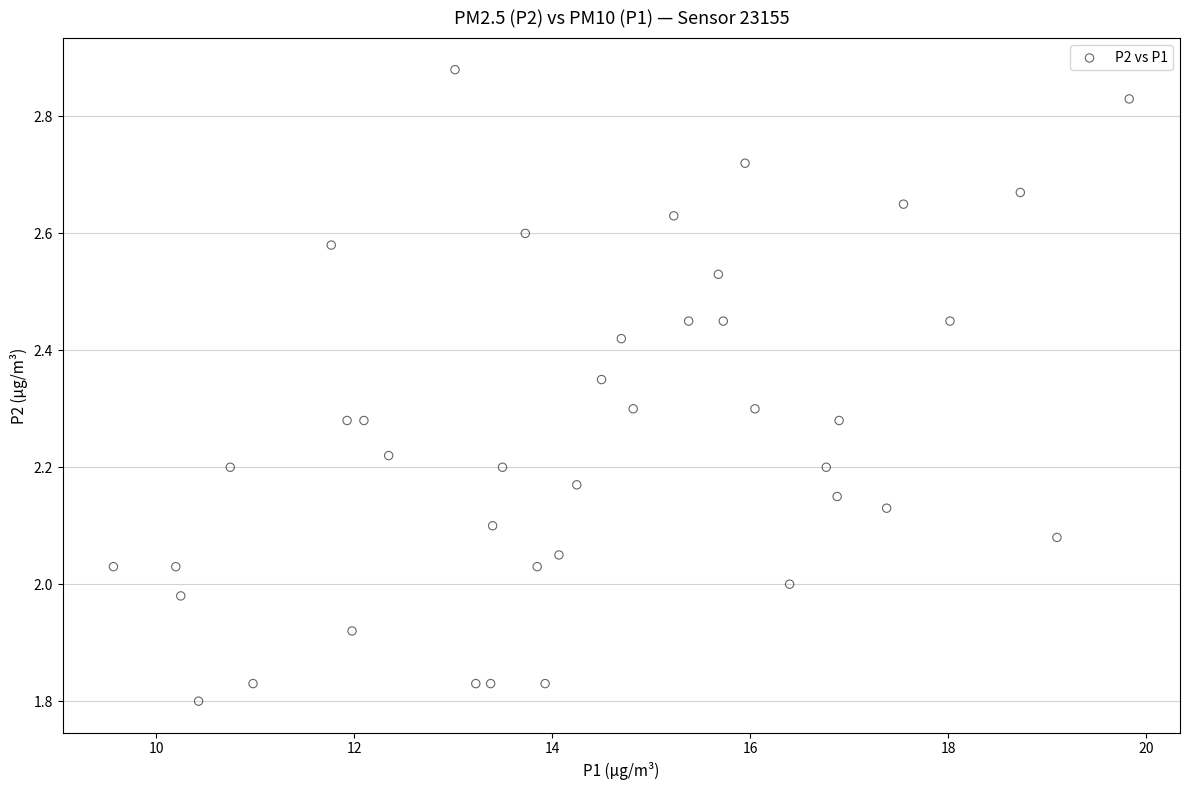

What is the range of Y values (max minus min)?

1.1